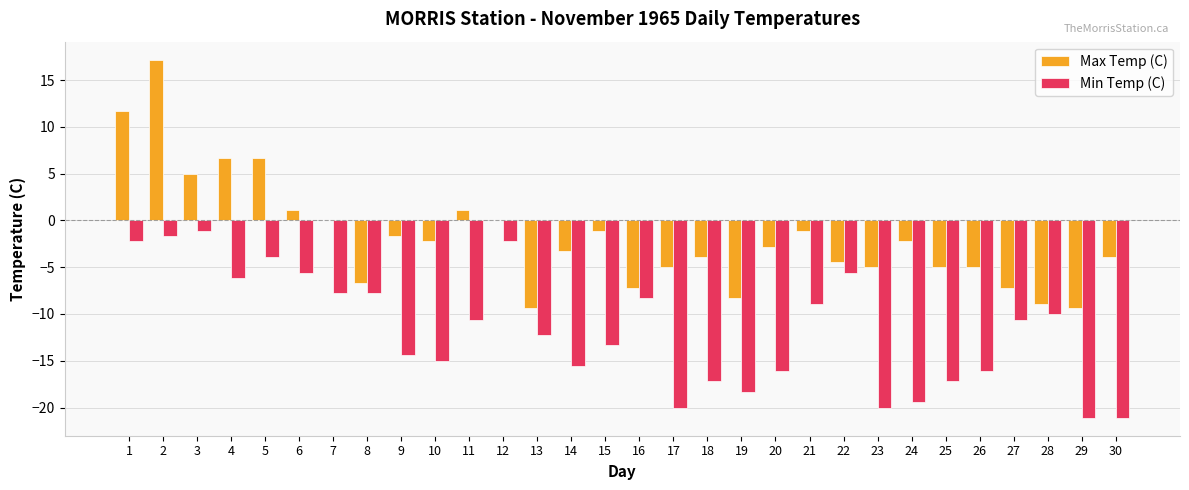

What value does the Min Temp (C) series have at 19?

-18.3